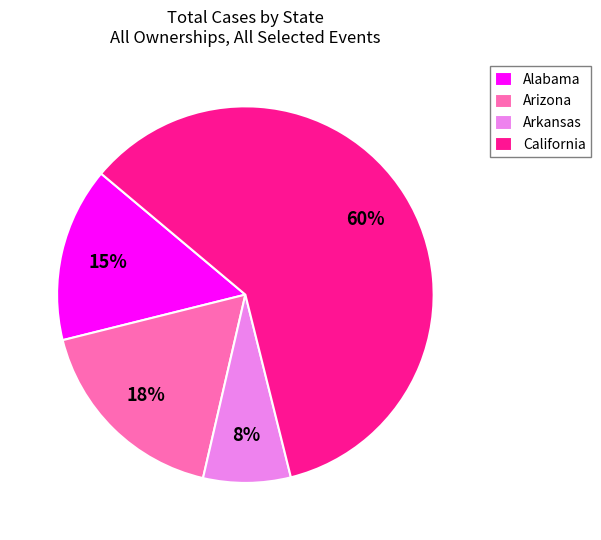

Approximately how many times larger is the value at California compared to Alabama?

4.0